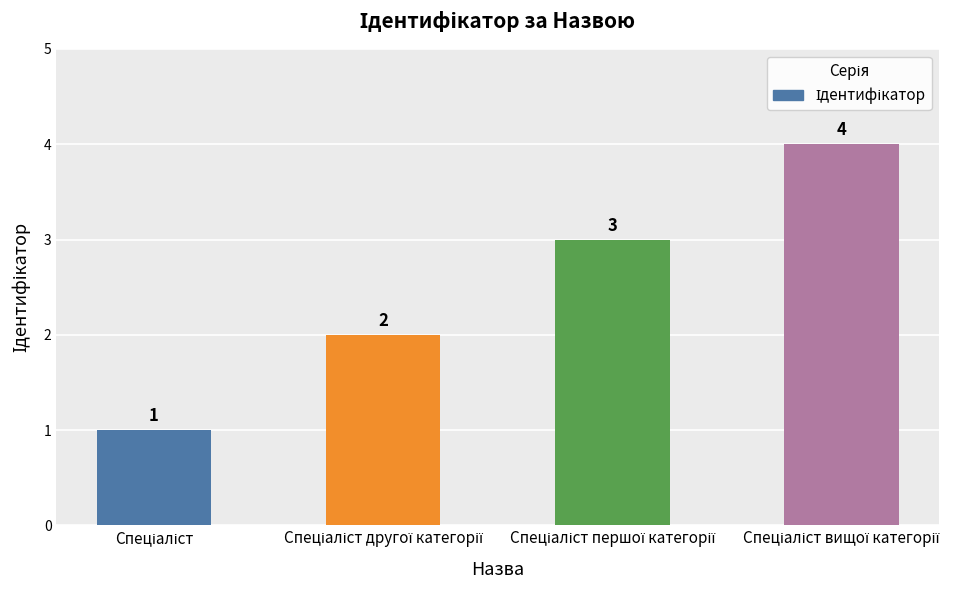

What is the sum of all values?

10